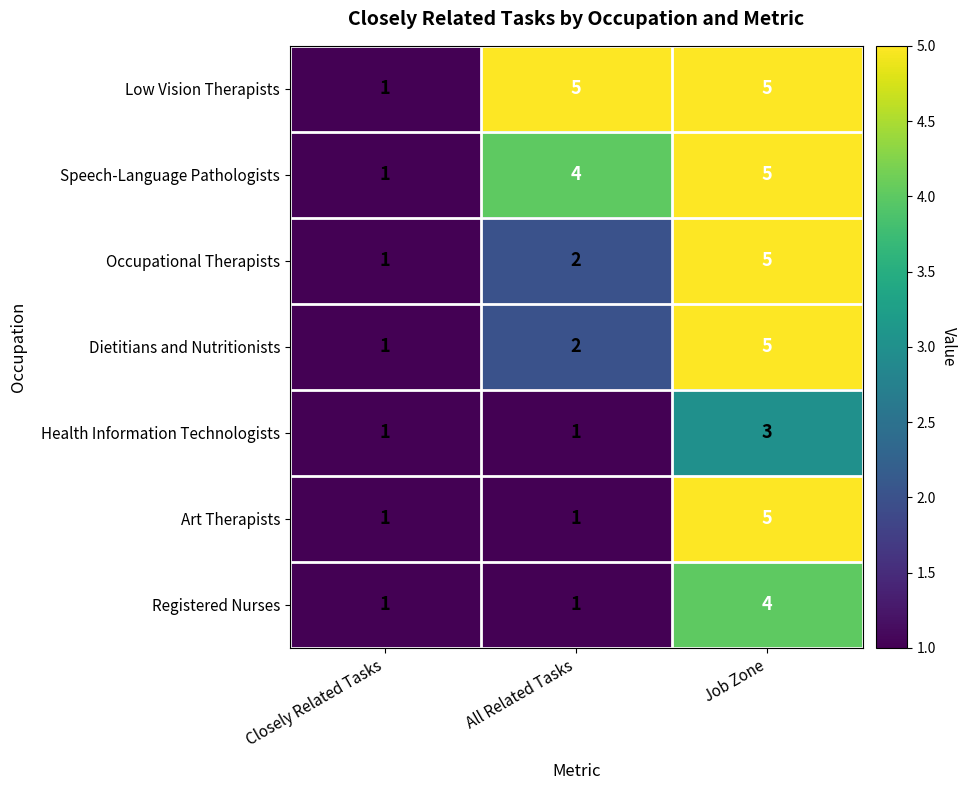

The value of Speech-Language Pathologists at Closely Related Tasks is 1. True or false?

True